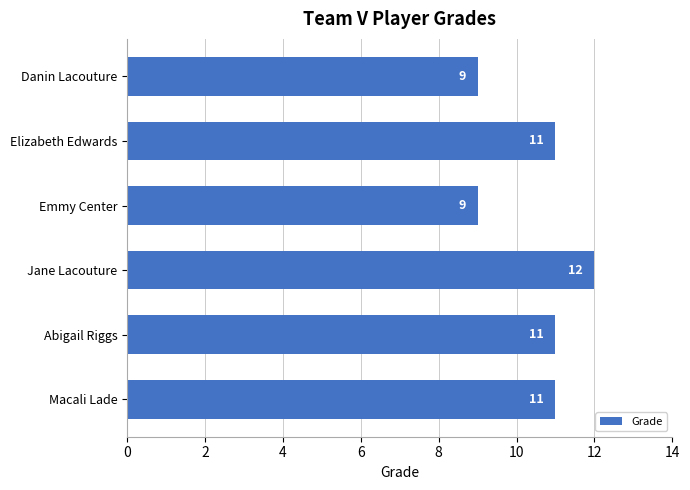

What is the change in value from Jane Lacouture to Emmy Center?

-3